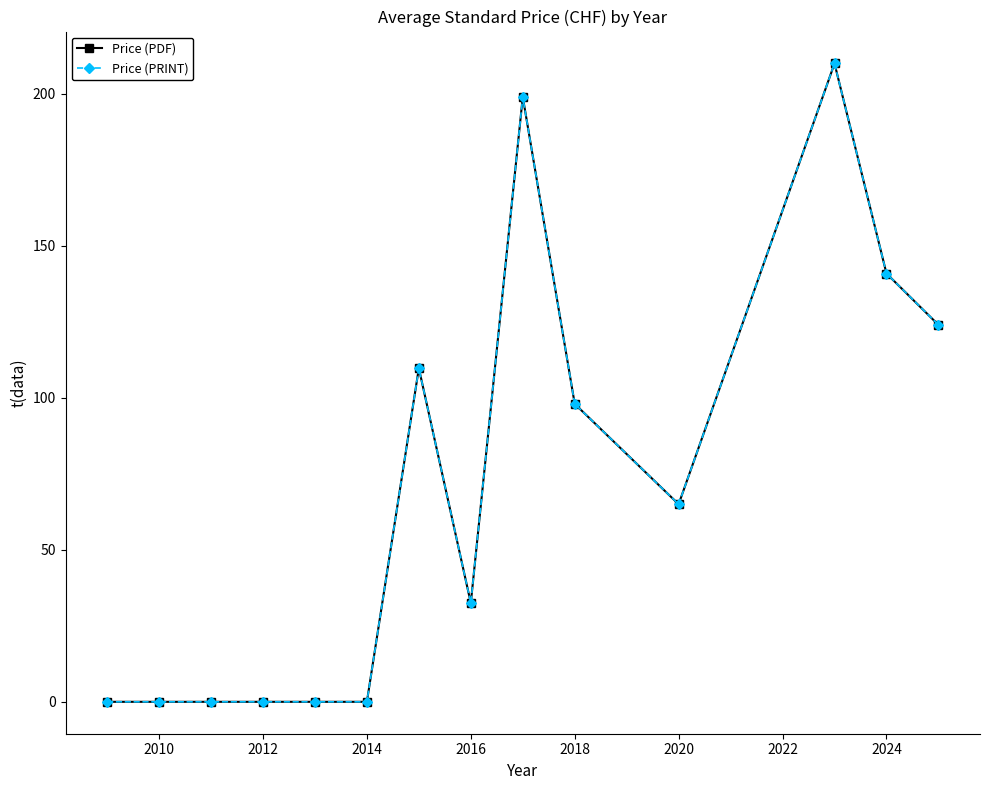

Which series has the widest spread of values?

Price (PDF)